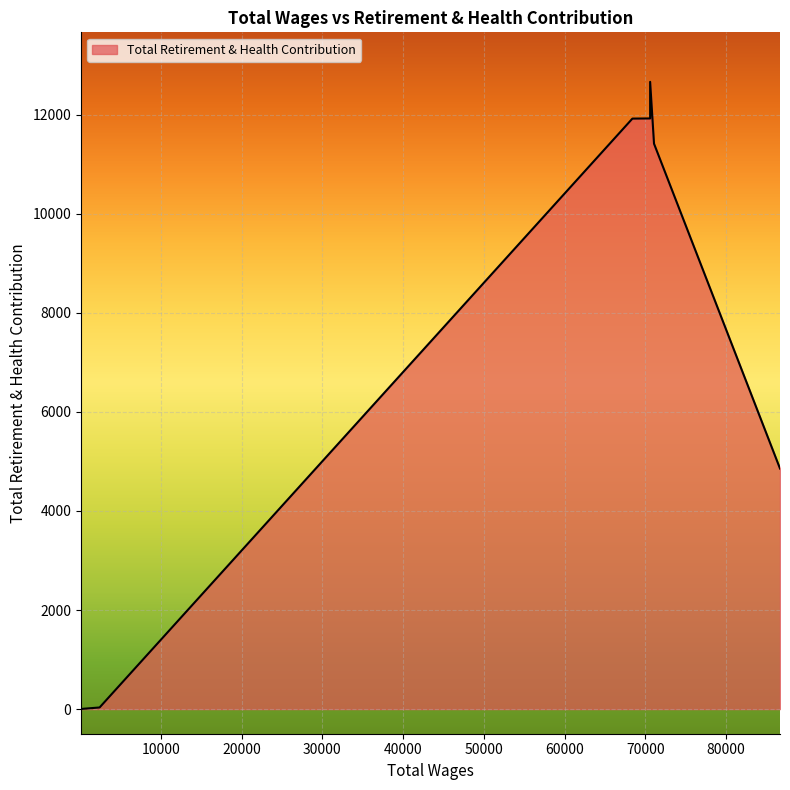

What is the maximum value shown in the chart?

12666